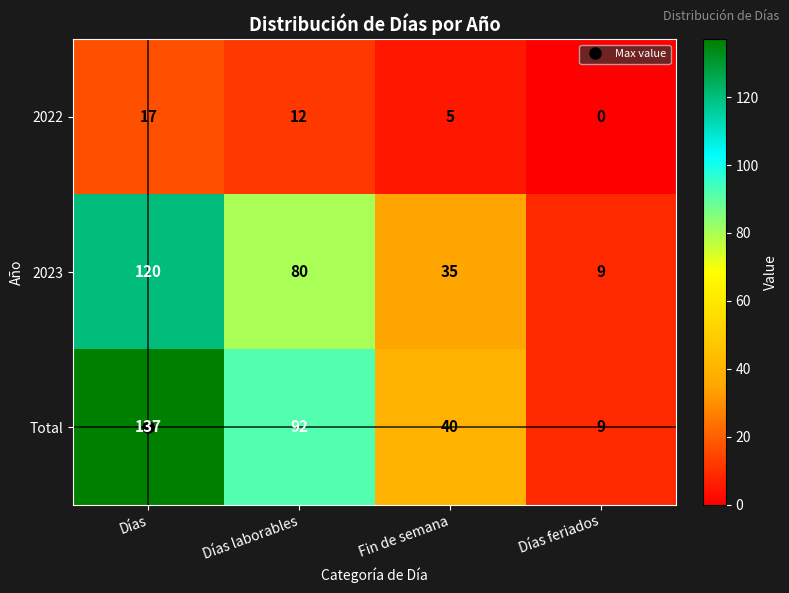

Which series has the largest total across all categories?

Total